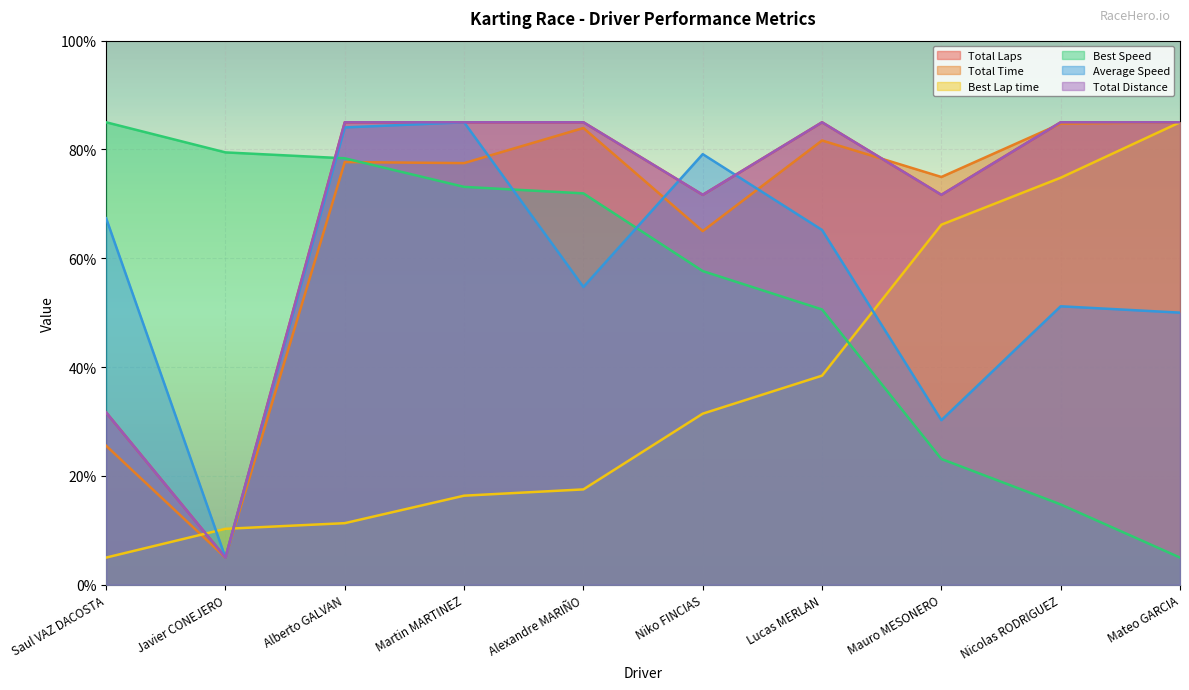

What is the label of the 3rd point from the left?

Alberto GALVAN